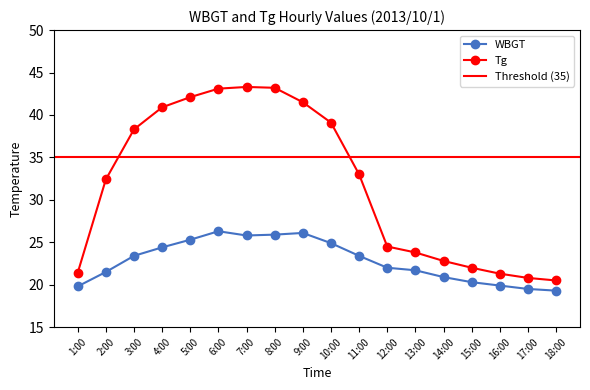

What is the highest value of the Tg series?

43.3